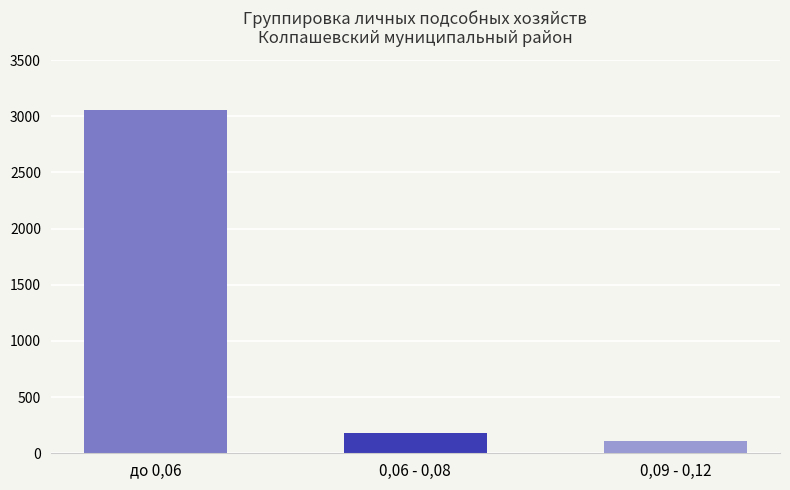

List the labels in order of value, largest first.

до 0,06, 0,06 - 0,08, 0,09 - 0,12